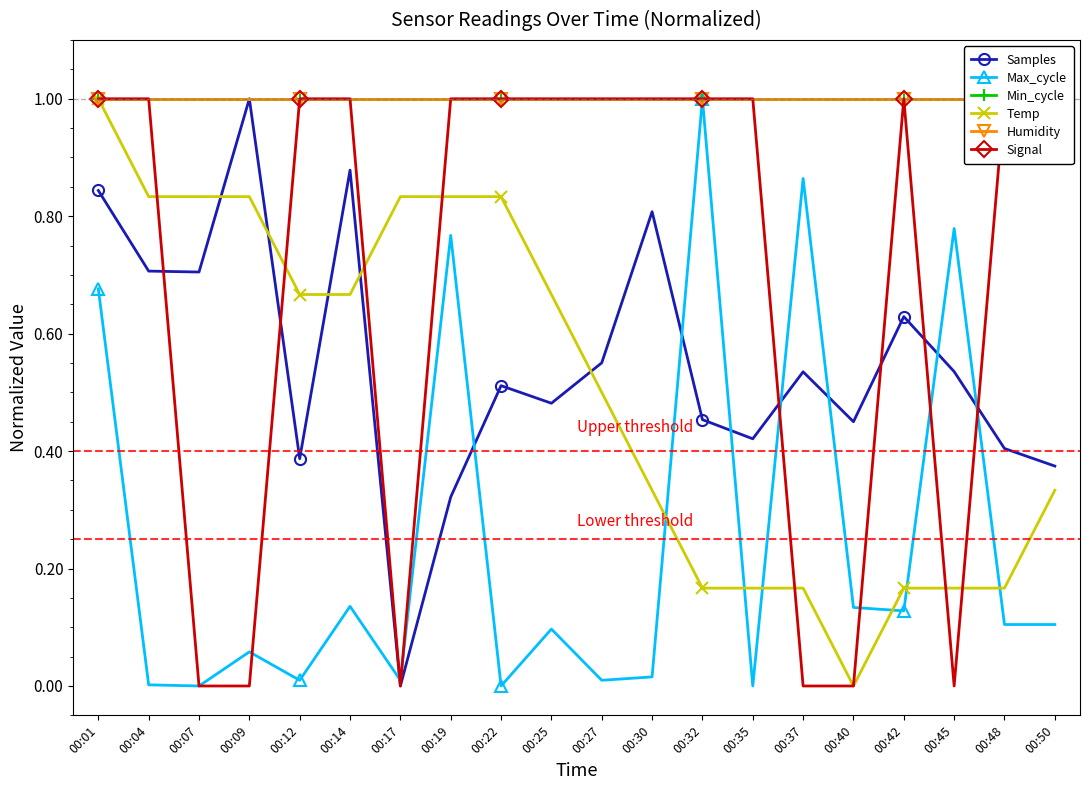

How many times do Samples and Max_cycle cross each other?

8